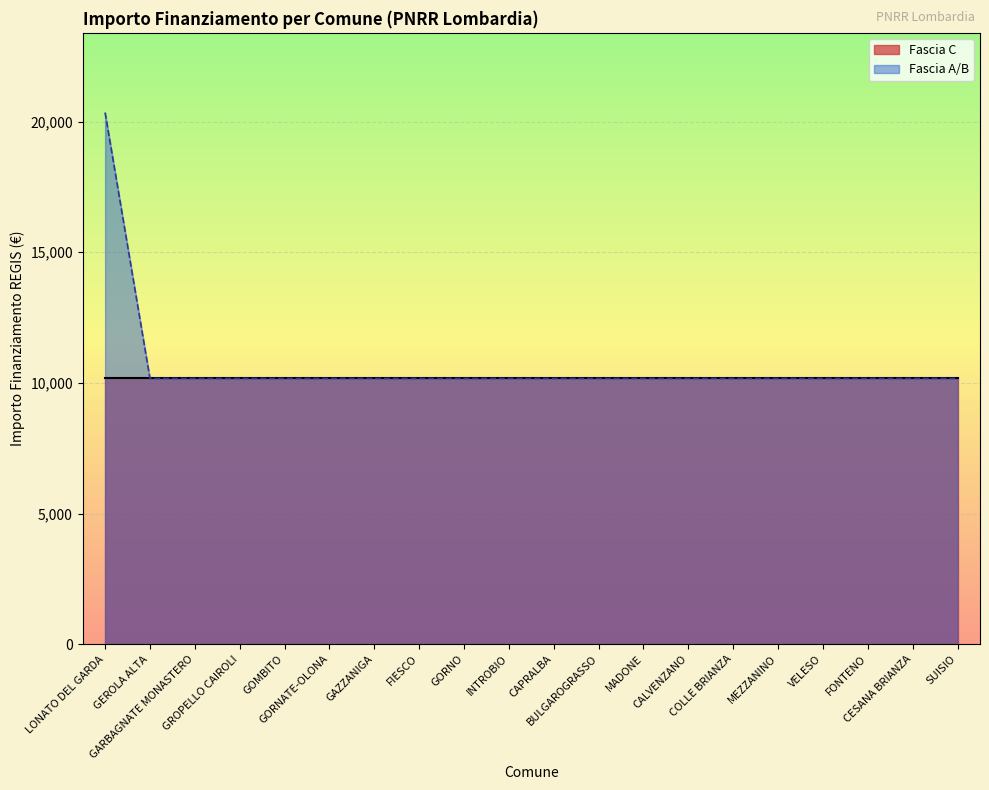

Which label corresponds to the largest value in the chart?

LONATO DEL GARDA